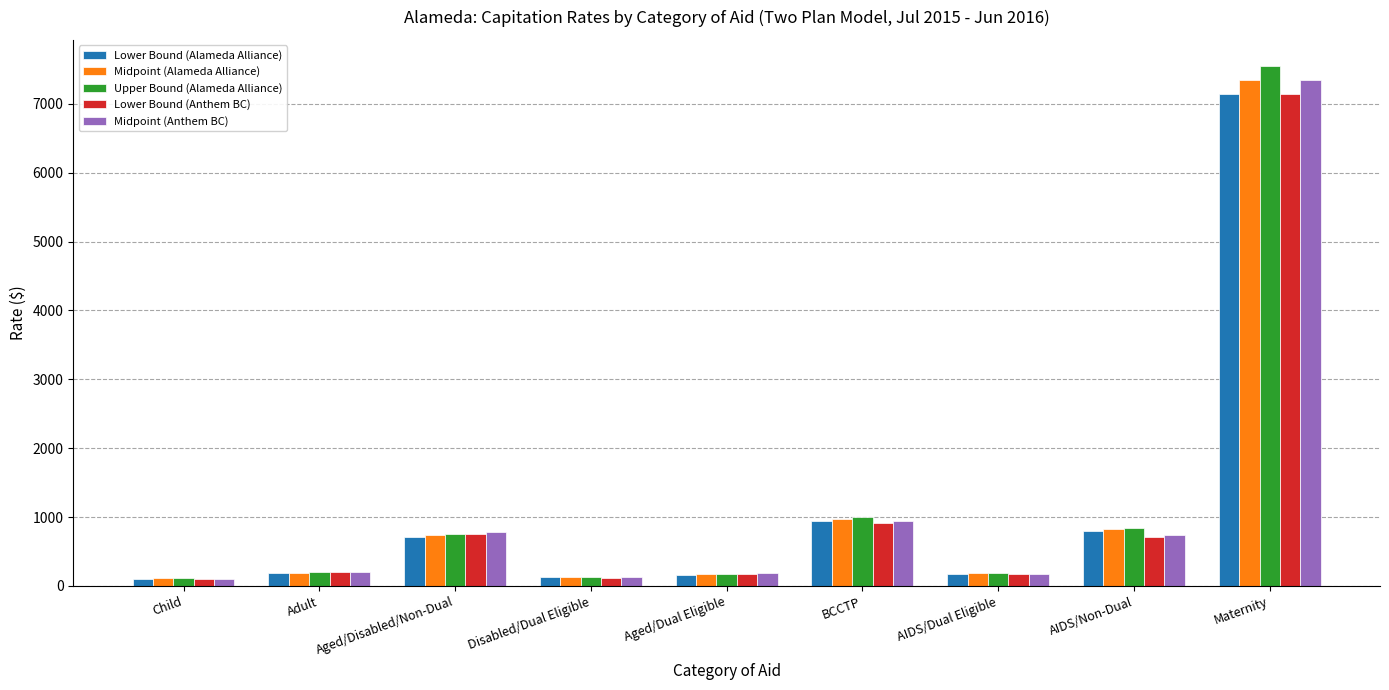

What is the value of the Midpoint (Alameda Alliance) bar at the 5th from the left?

167.3